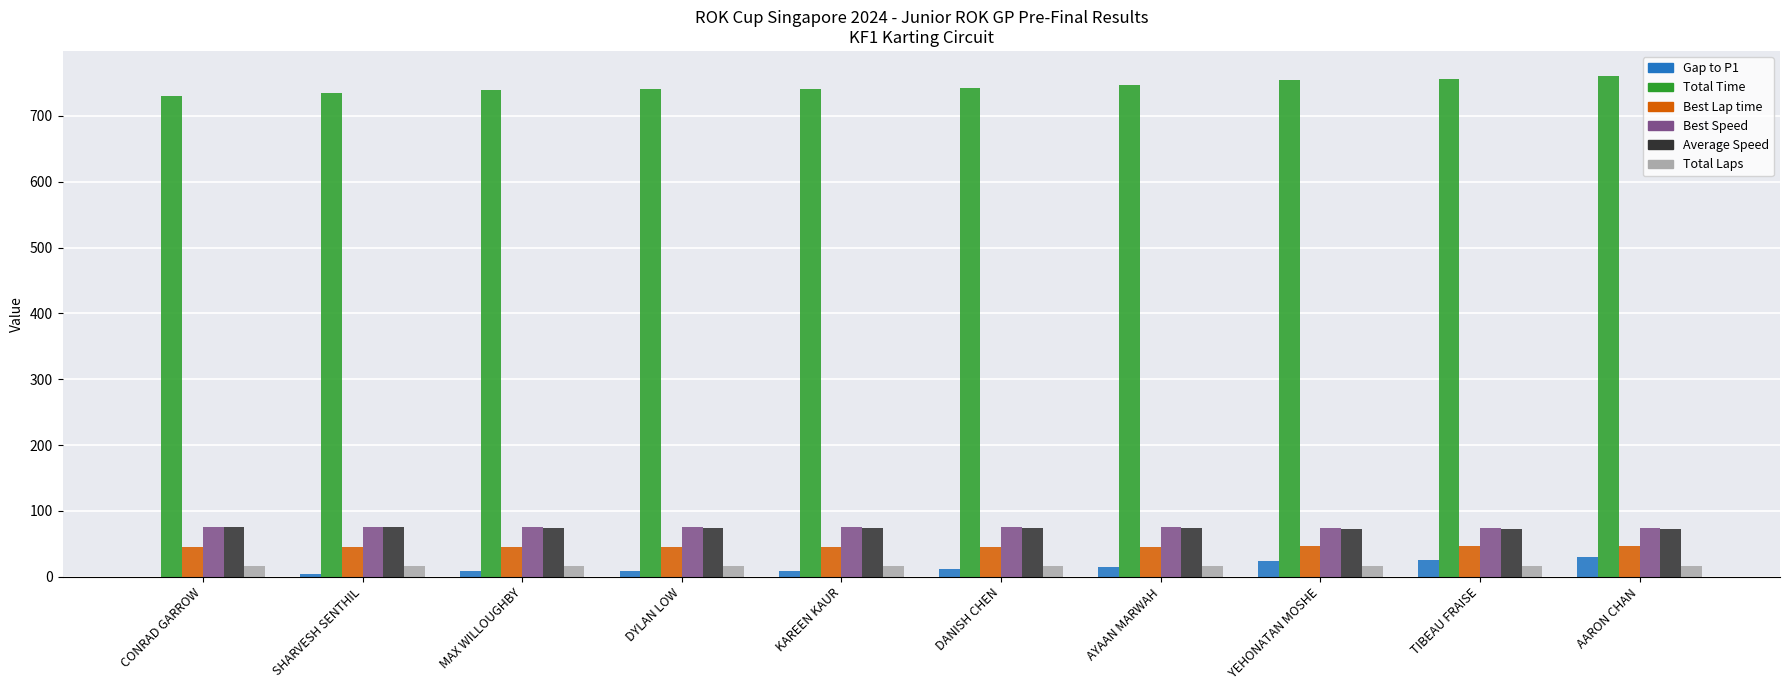

Read the Best Speed value at CONRAD GARROW.

76.1